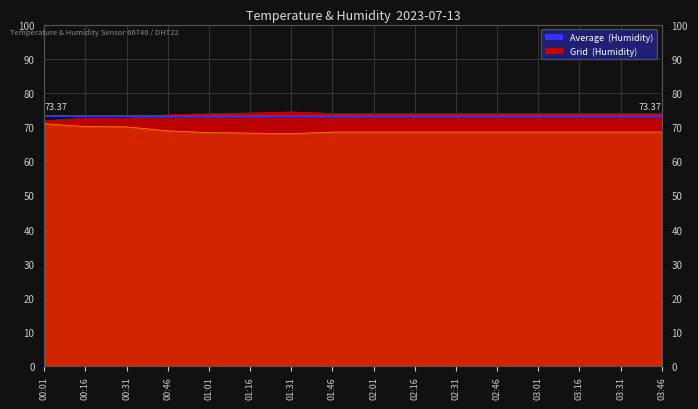

What is the value of the temperature point at the 15th from the left?

68.6